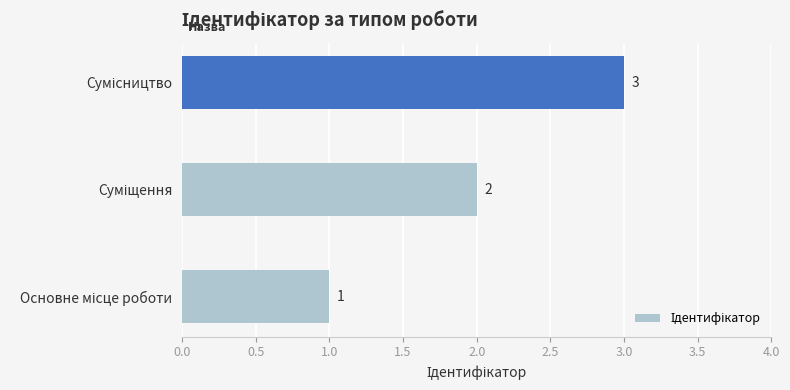

How many values are between 1 and 3?

3